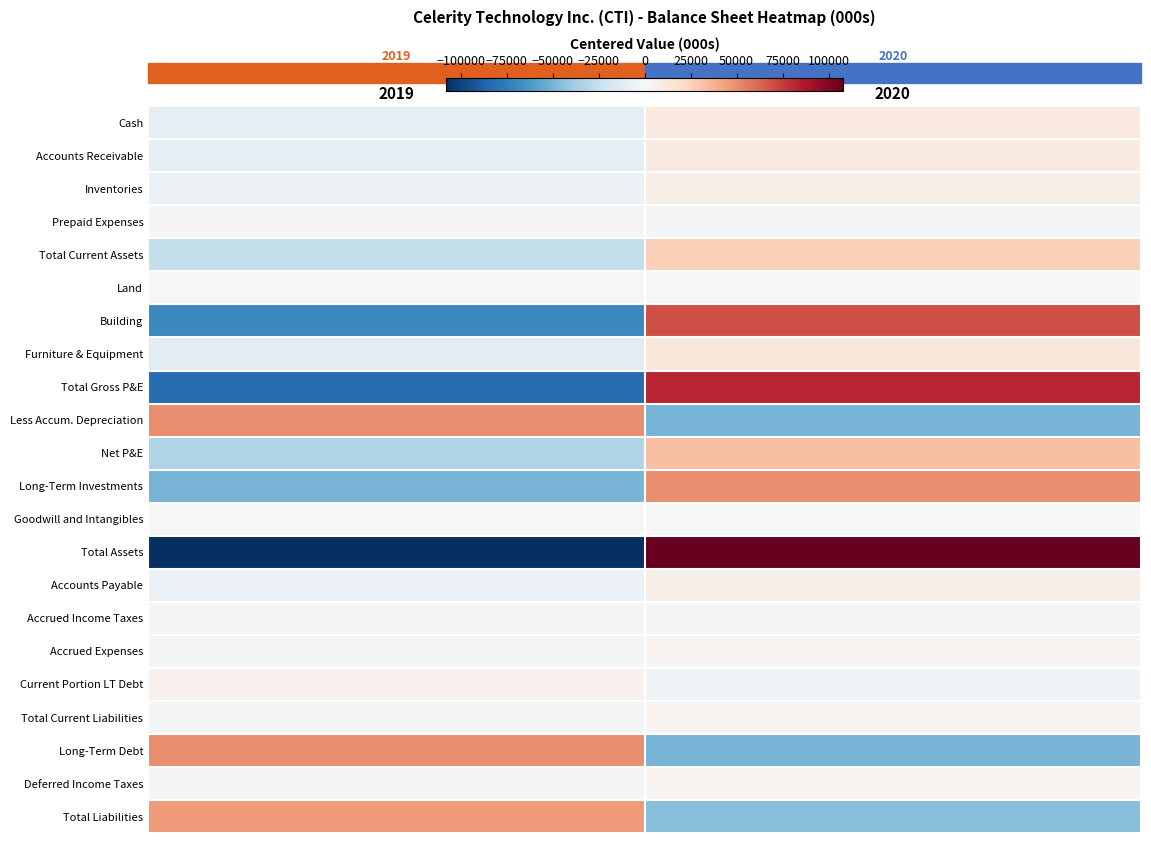

At 2019, list the series in order from smallest to largest.

Total Assets, Total Gross P&E, Building, Long-Term Investments, Net P&E, Total Current Assets, Furniture & Equipment, Cash, Accounts Receivable, Inventories, Accounts Payable, Accrued Expenses, Total Current Liabilities, Deferred Income Taxes, Land, Goodwill and Intangibles, Prepaid Expenses, Accrued Income Taxes, Current Portion LT Debt, Total Liabilities, Less Accum. Depreciation, Long-Term Debt